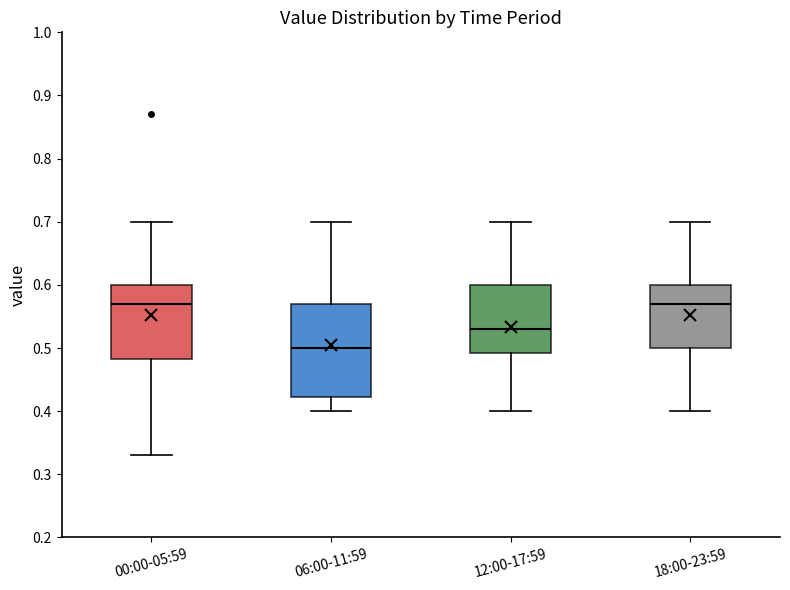

Reading left to right, transcribe this box plot: for each box, give where its median line is, the range the box spans, and where its two whiskers end, as read against the y-axis. The values are not printed on the chart, so give them approximately, as read against the axis.

00:00-05:59: median 0.57, box 0.48 to 0.60, whiskers 0.33 to 0.70
06:00-11:59: median 0.50, box 0.42 to 0.57, whiskers 0.40 to 0.70
12:00-17:59: median 0.53, box 0.49 to 0.60, whiskers 0.40 to 0.70
18:00-23:59: median 0.57, box 0.50 to 0.60, whiskers 0.40 to 0.70